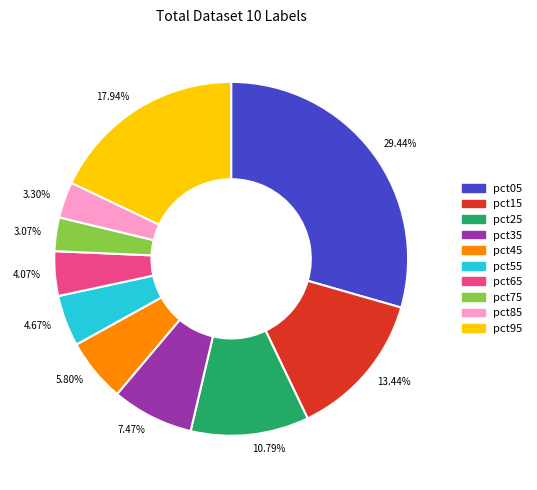

How many slices are in this pie chart?

10